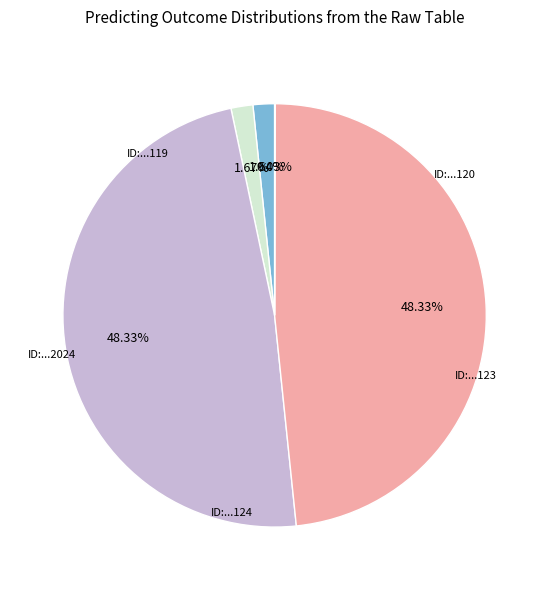

Is there a majority slice in this chart?

No